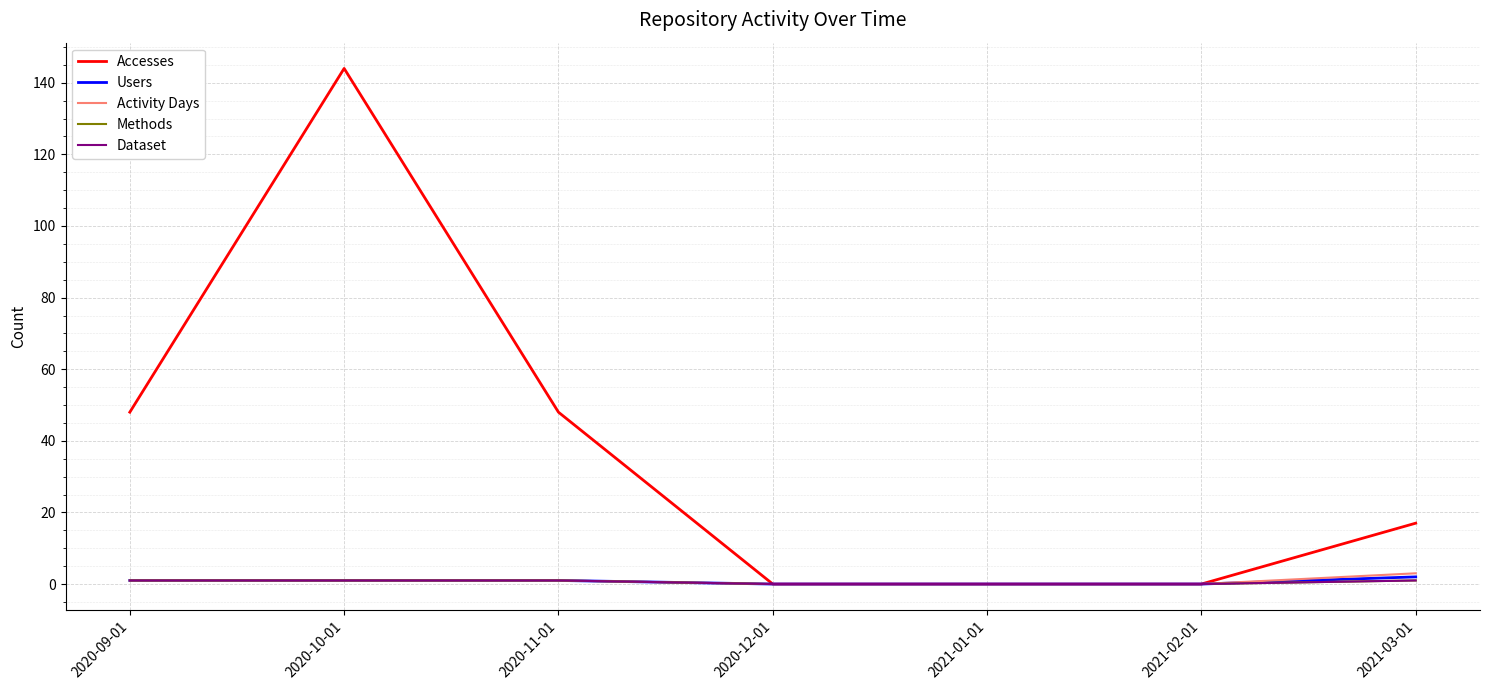

Does the chart have visible grid lines?

Yes